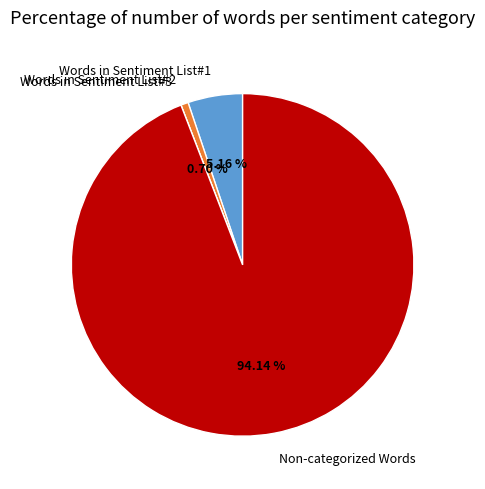

Between Words in Sentiment List#2 and Words in Sentiment List#1, which is larger?

Words in Sentiment List#1